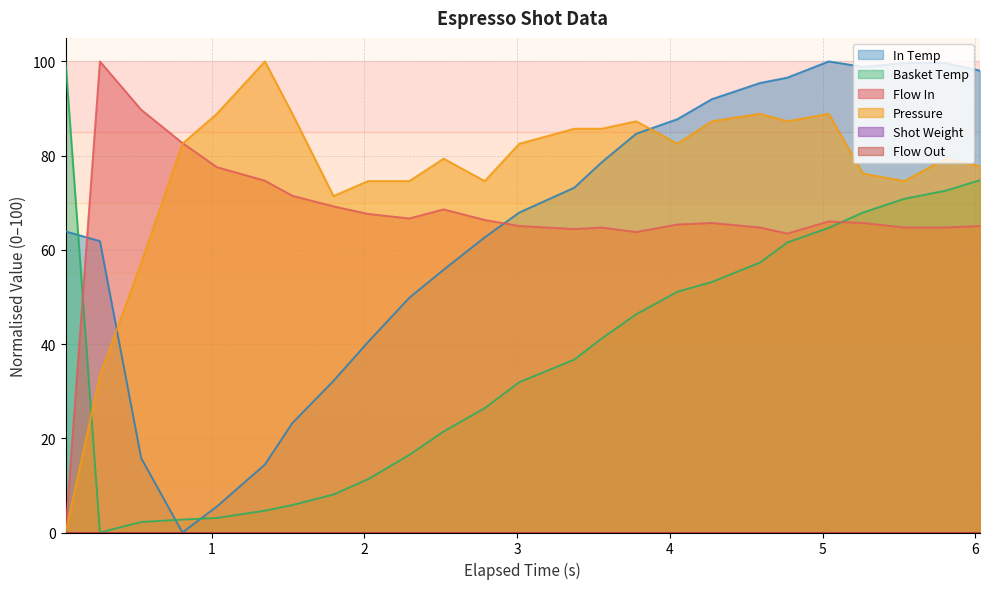

True or false: pressure has a value of 126.2 at 20.

False